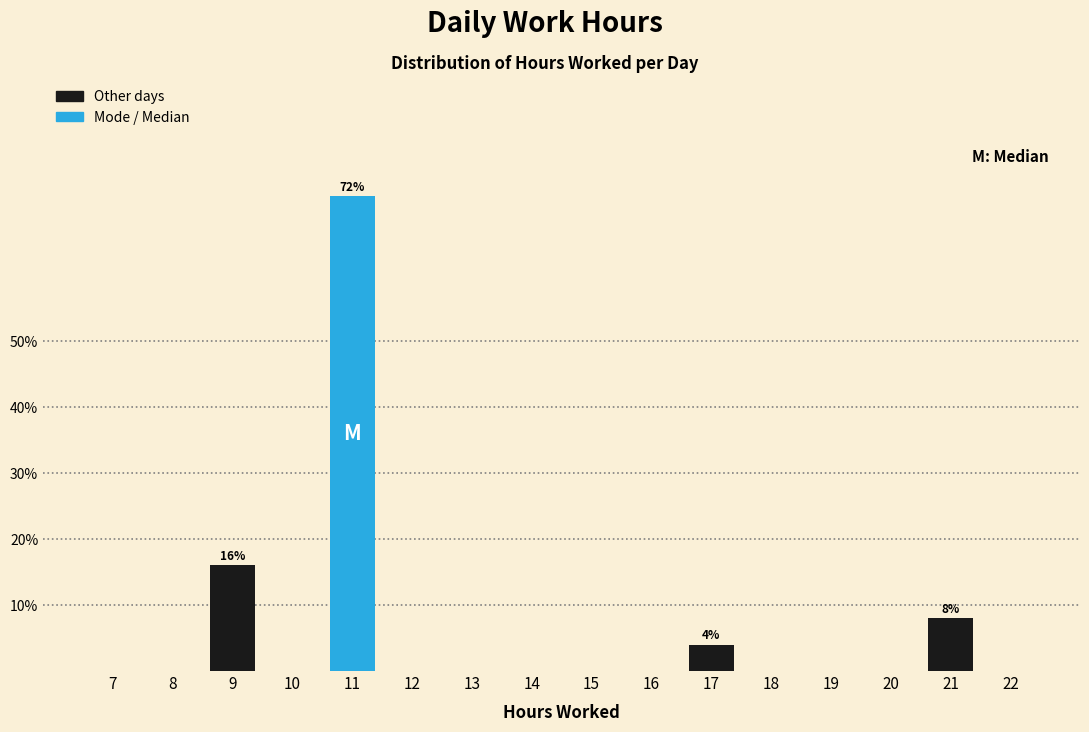

Reading left to right, extract all data points from this chart.

7=0	8=0	9=16	10=0	11=72	12=0	13=0	14=0	15=0	16=0	17=4	18=0	19=0	20=0	21=8	22=0